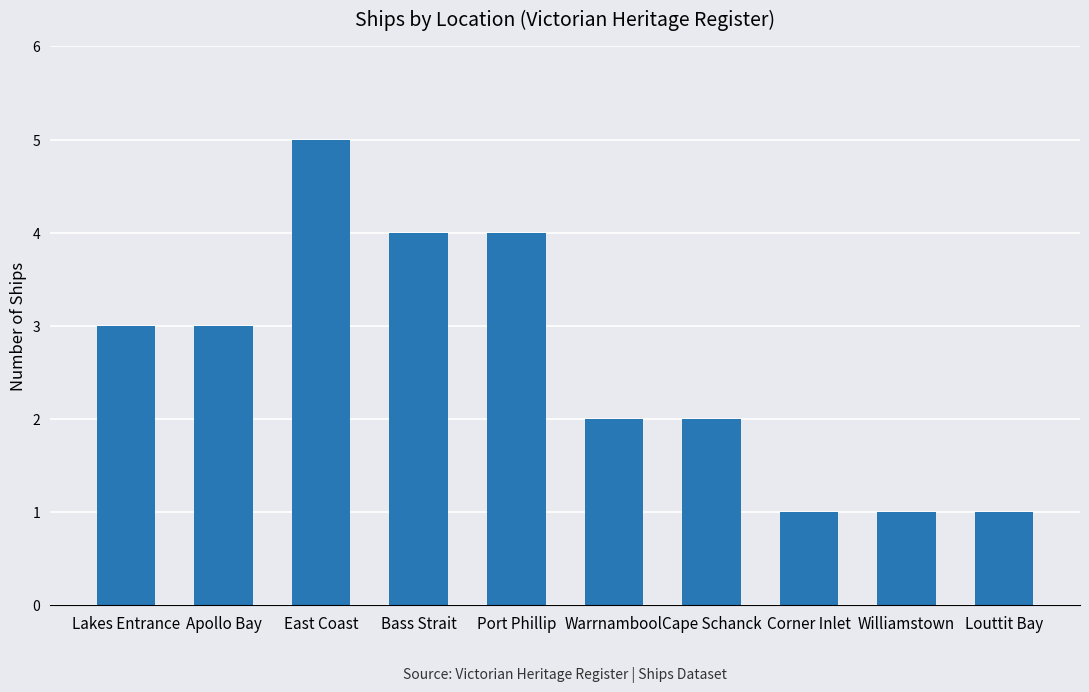

Reading left to right, list all the values displayed in this chart.

3	3	5	4	4	2	2	1	1	1